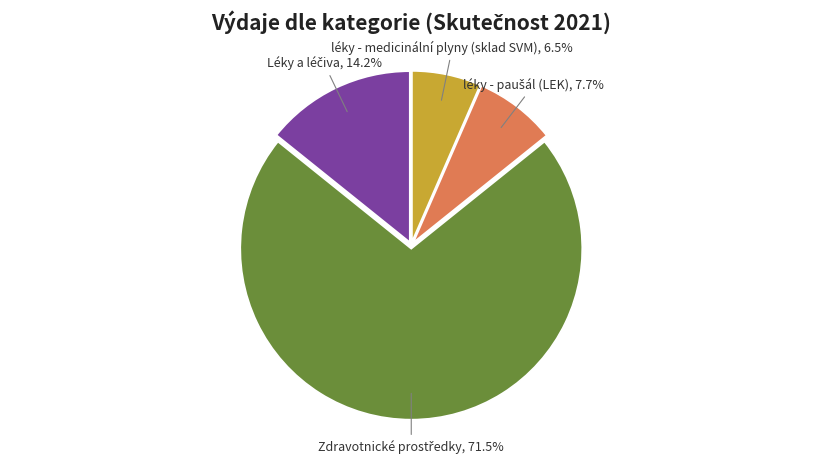

To the nearest percent, what is the difference between the largest and smallest slice percentages?

65%